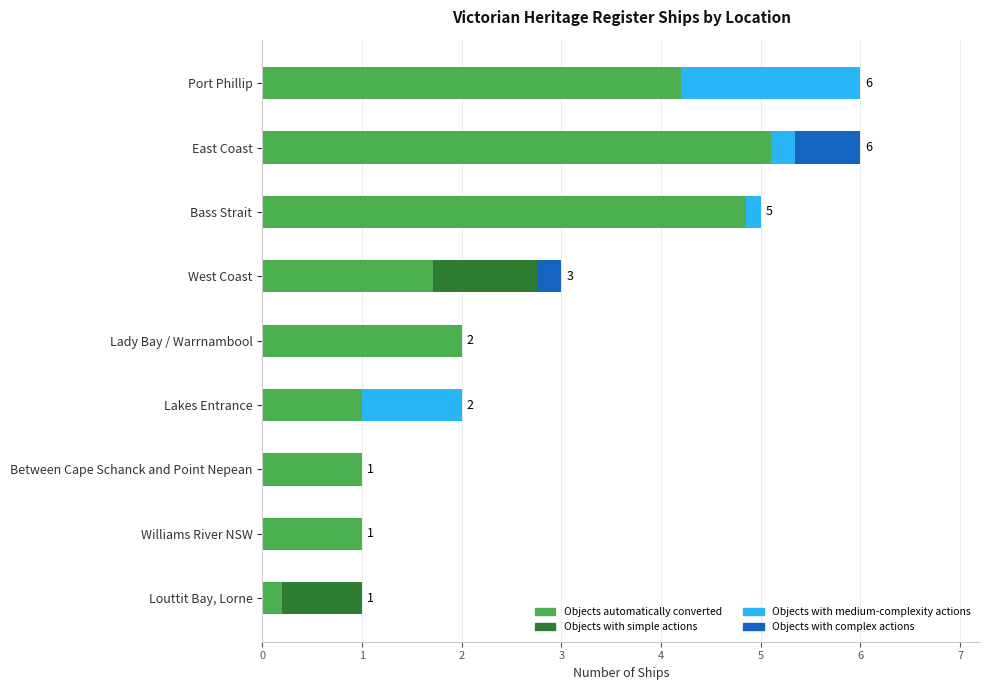

How many data points are above 2?

4